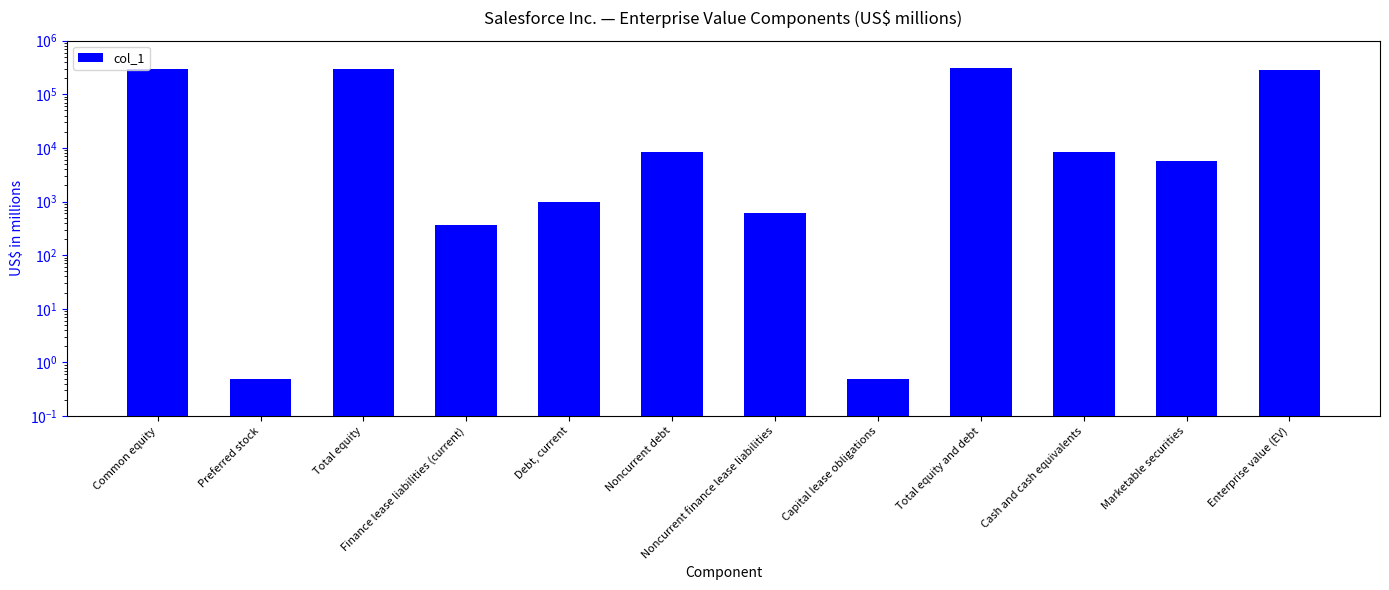

What is the value of the 7th bar from the left?

602.0